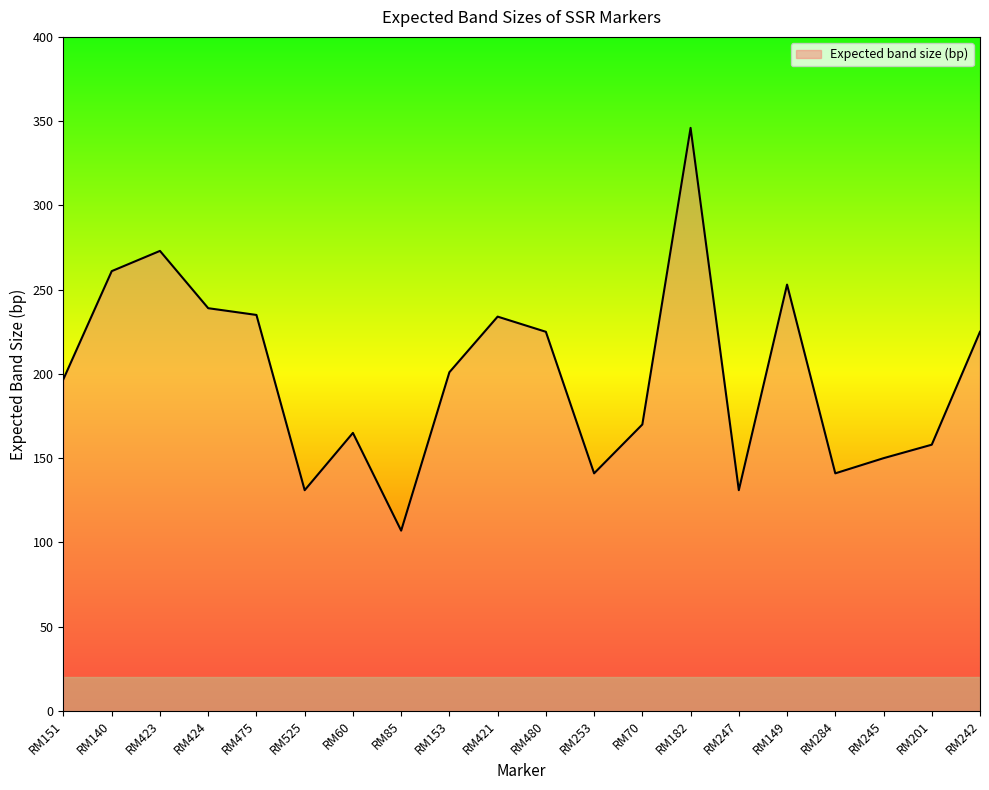

Between RM201 and RM153, which is larger?

RM153